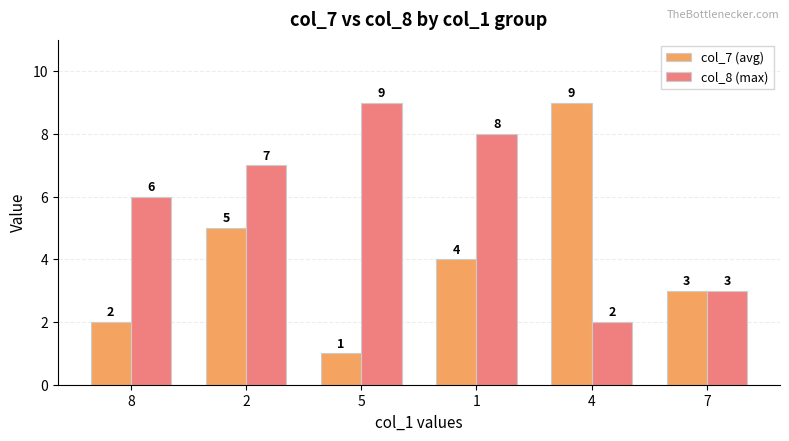

What value does the col_7 (avg) series have at 5?

1